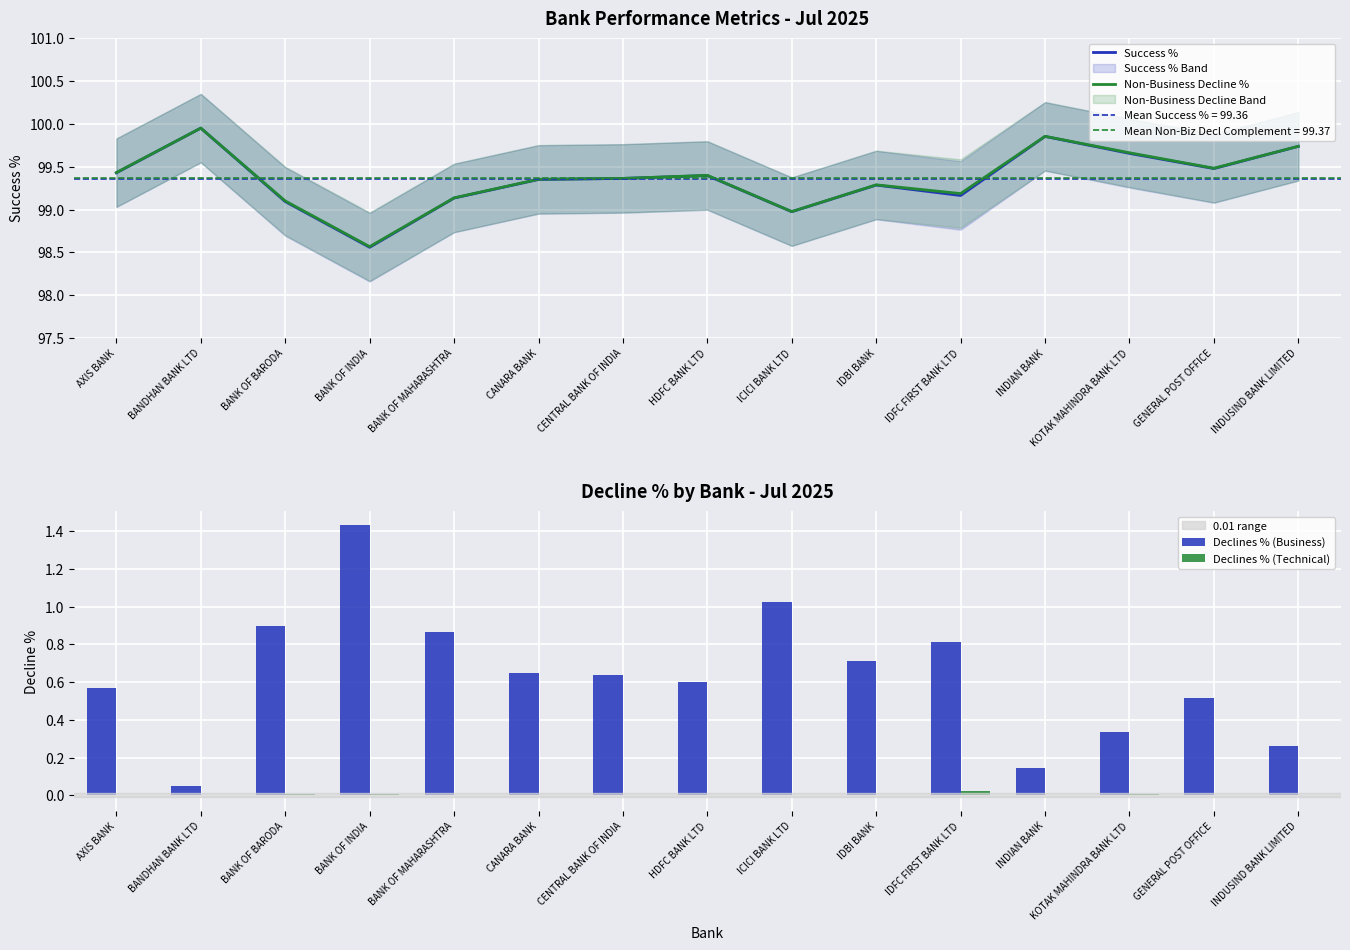

Which series has the widest spread of values?

Success %